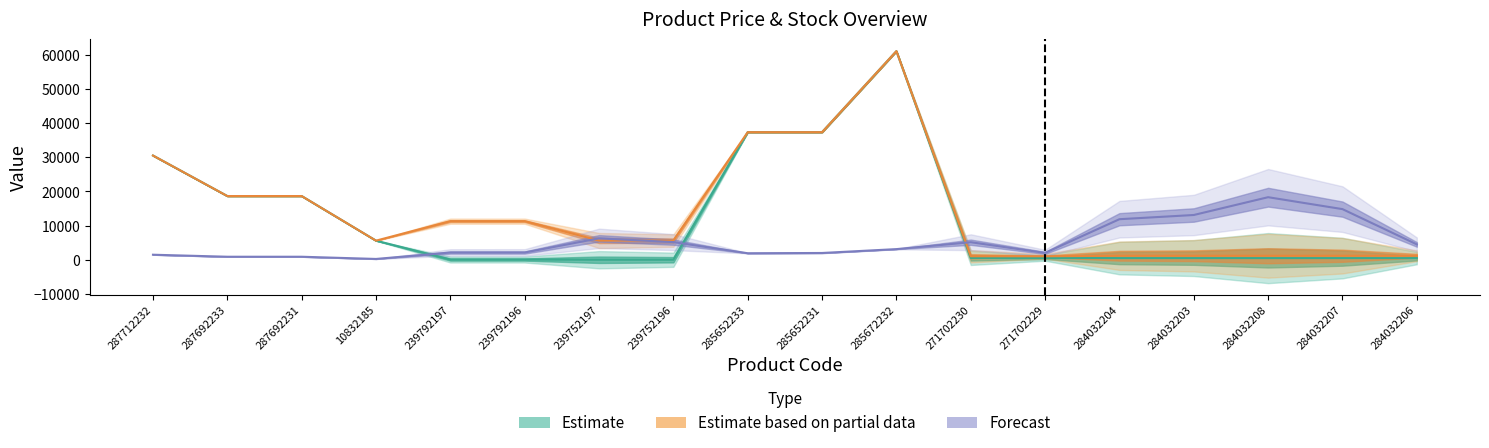

What is the difference between the second highest and second lowest values in the Ціна series?

37286.3